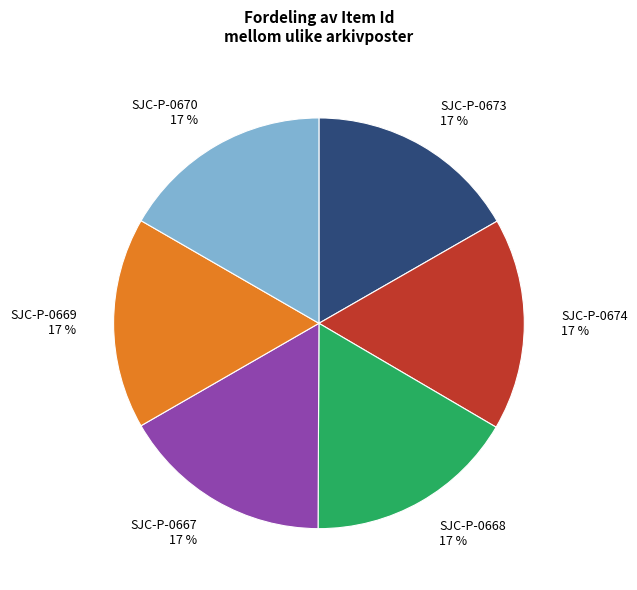

Combined, do SJC-P-0673 and SJC-P-0669 account for over 50%?

No